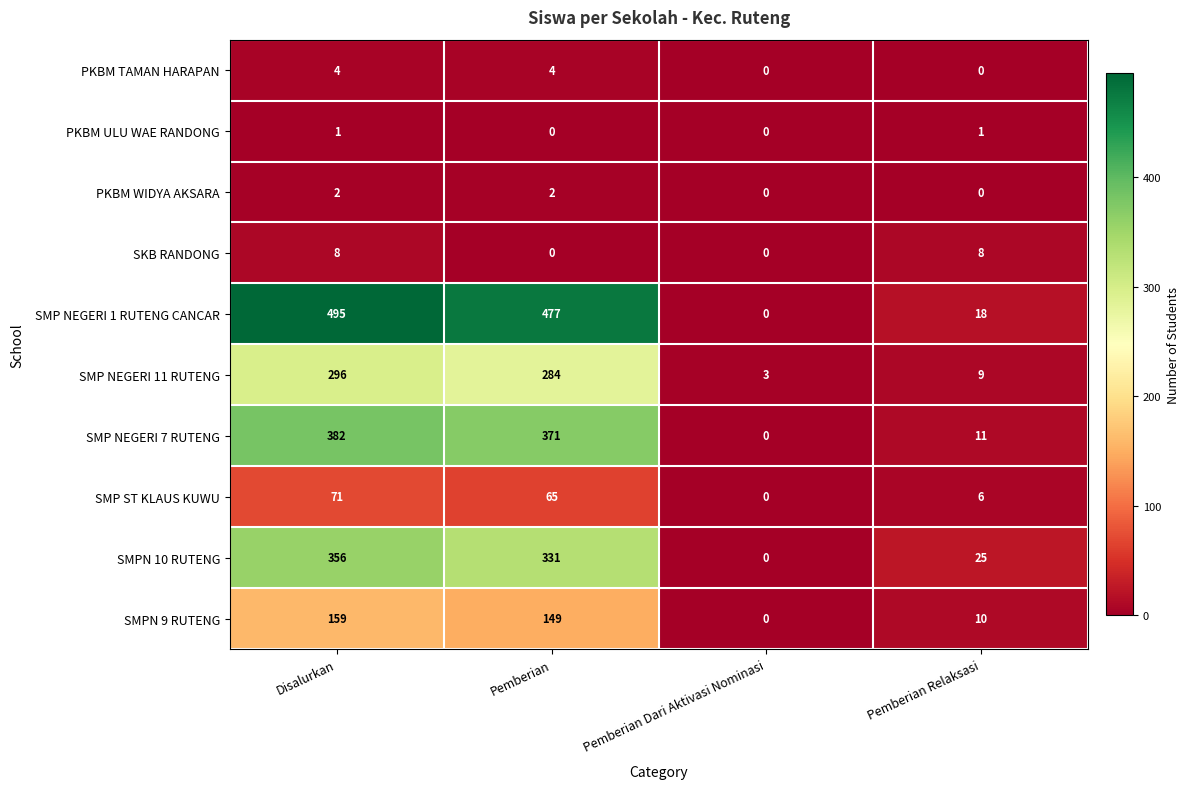

Is it true that SMP NEGERI 11 RUTENG equals 5 at Pemberian Dari Aktivasi Nominasi?

False